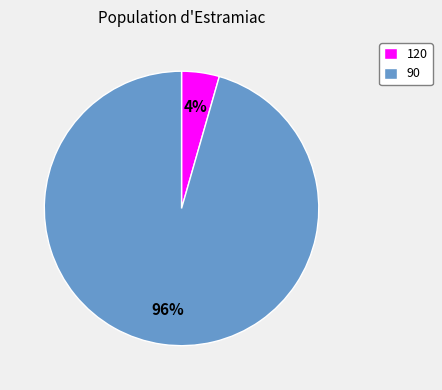

What is the smallest slice in the pie chart?

120